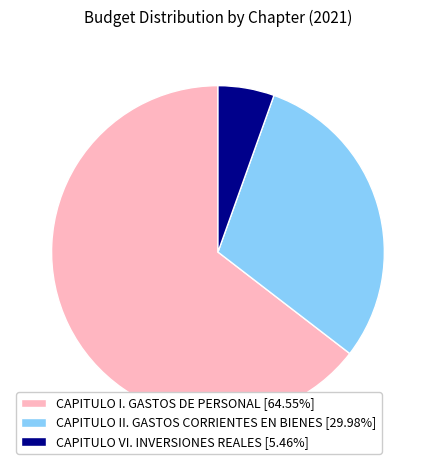

Which slice is the largest?

CAPITULO I. GASTOS DE PERSONAL